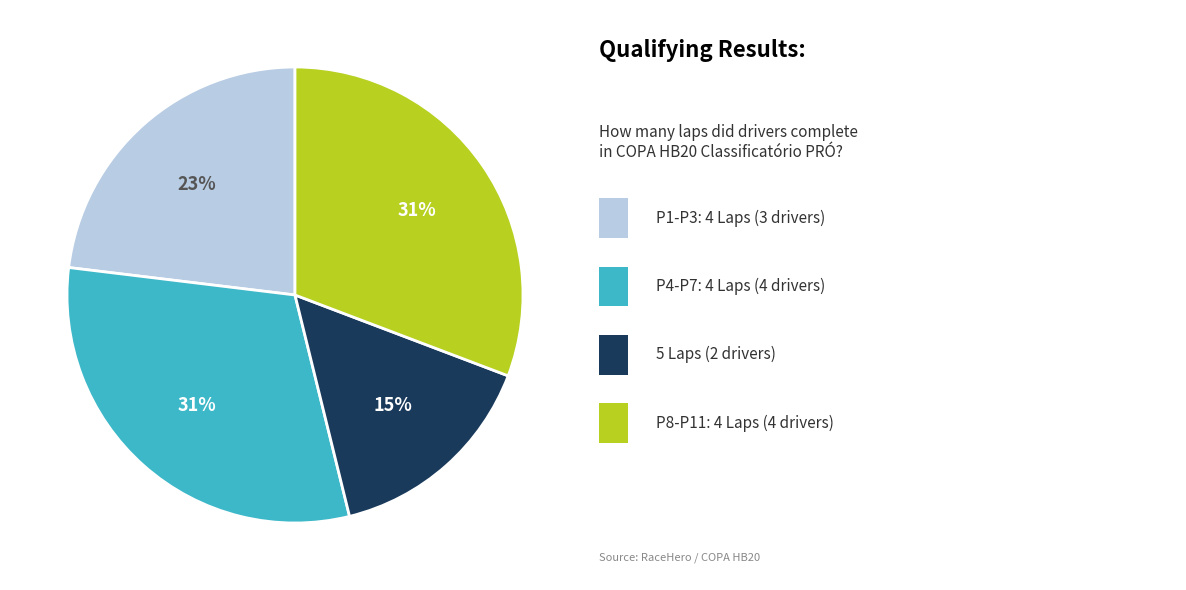

To the nearest percent, what is the average slice percentage?

25%